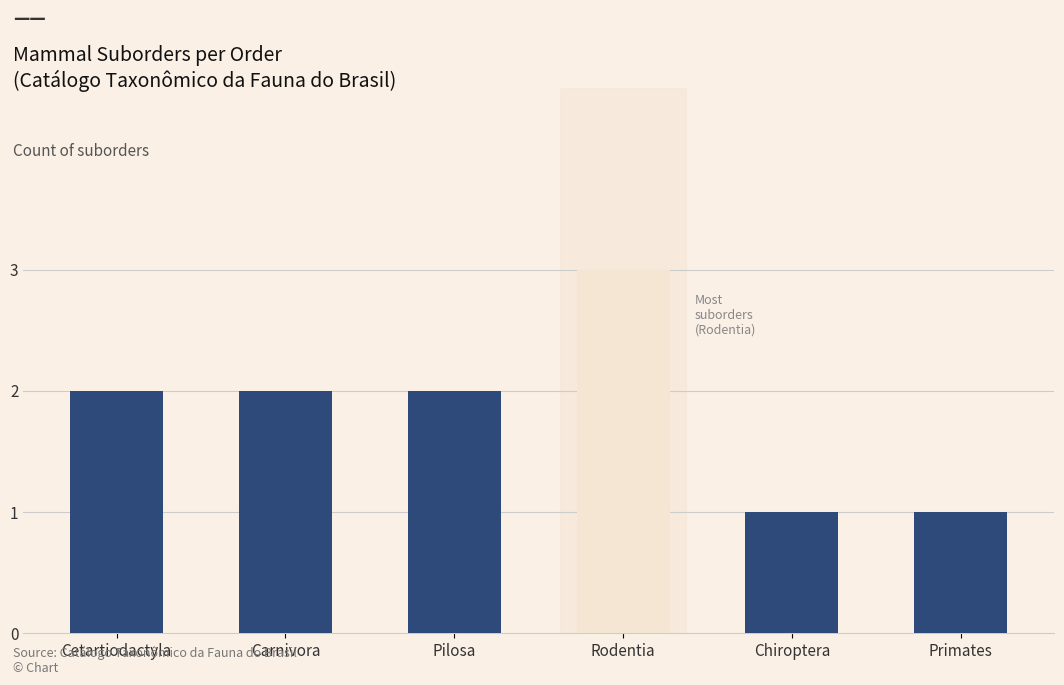

The value at Pilosa is 1. True or false?

False